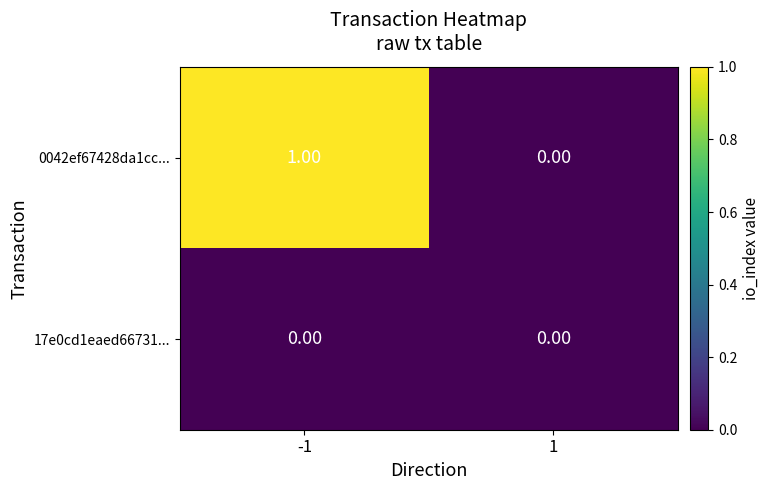

Which label corresponds to the largest value in the chart?

-1